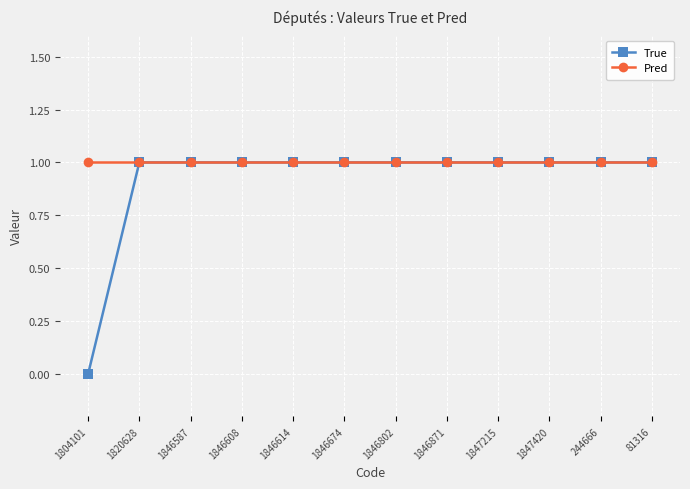

Which series has the largest total across all categories?

Pred